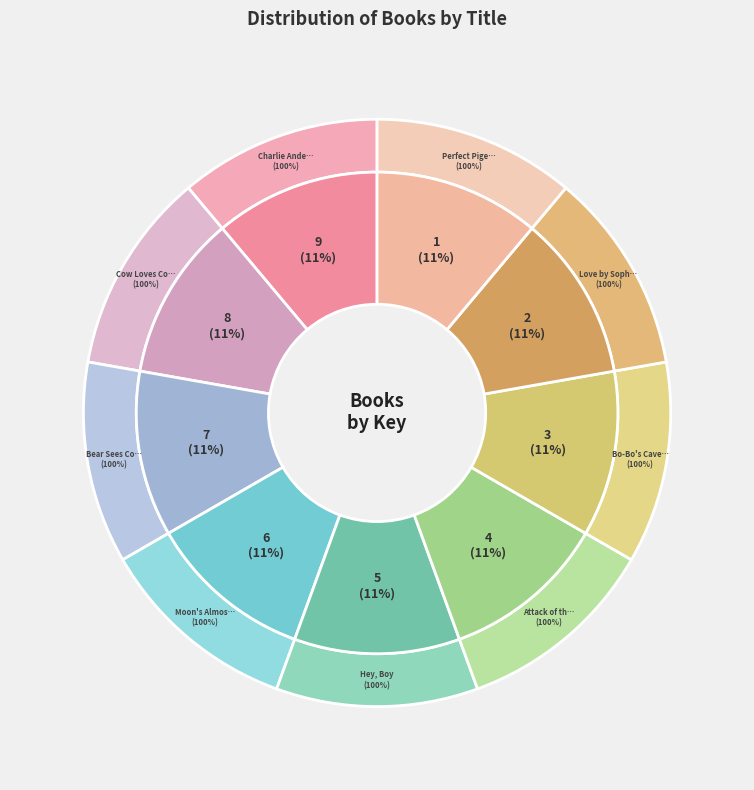

To the nearest percent, what is the average slice percentage?

11%